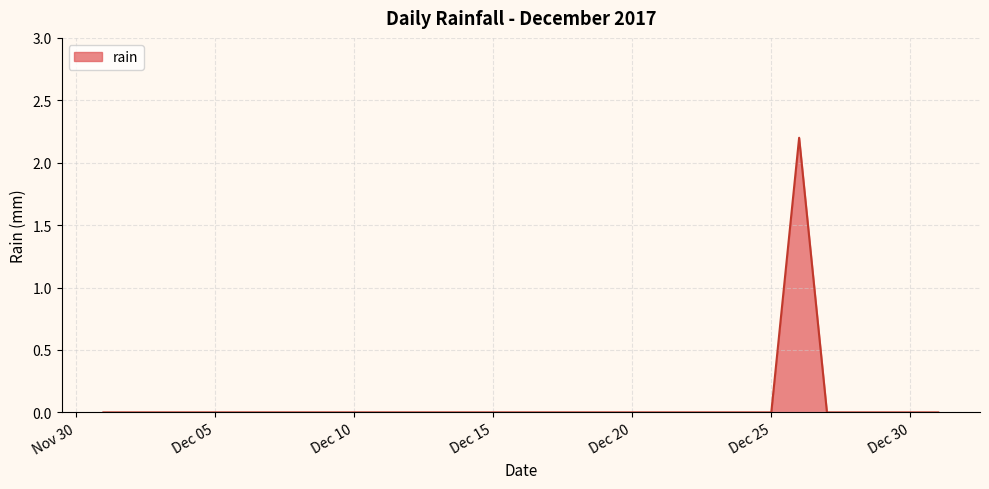

How many values are between 0 and 1?

30